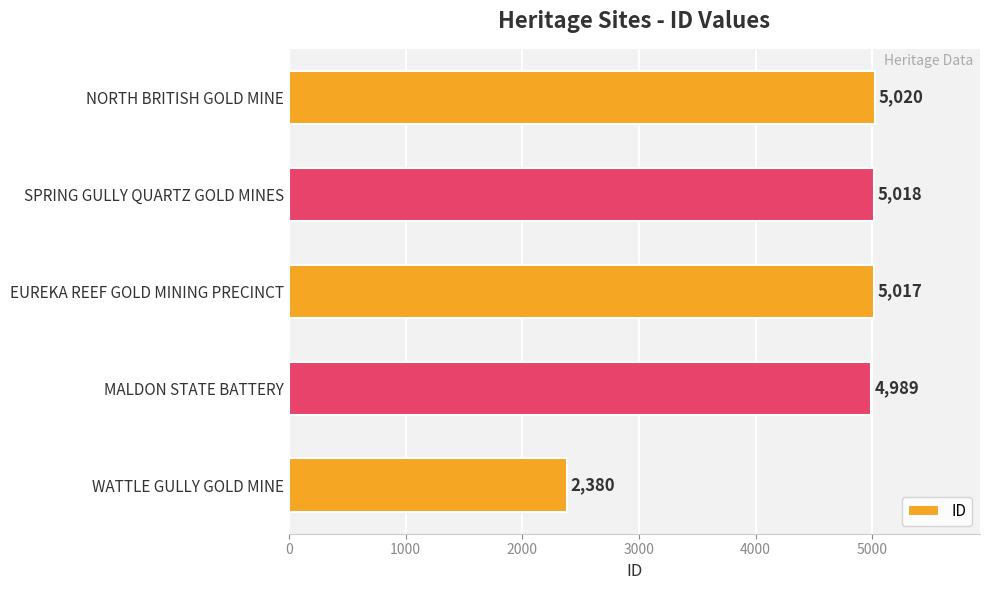

The chart shows a value of 6867 at NORTH BRITISH GOLD MINE. True or false?

False